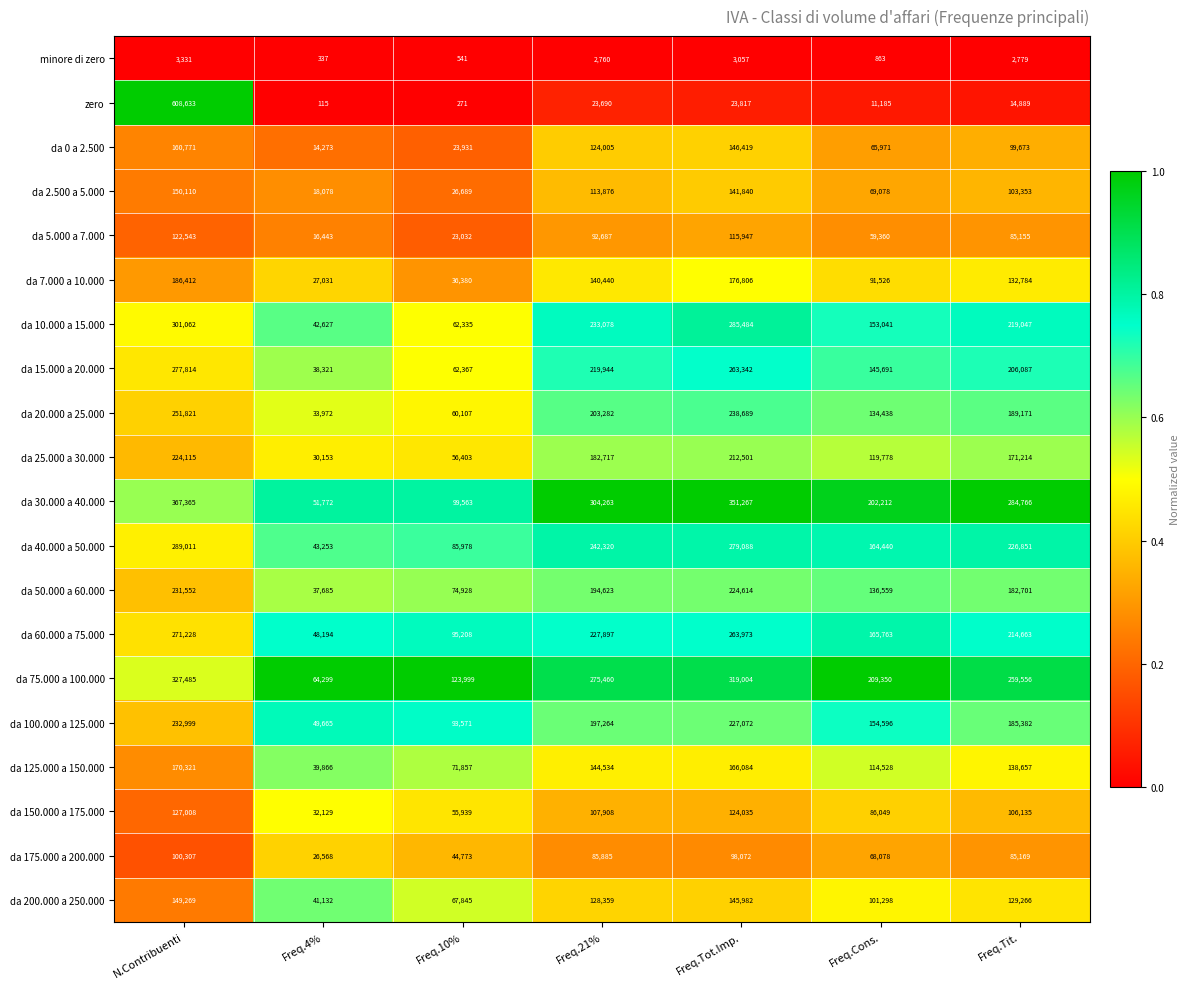

How many distinct data groups are displayed?

20